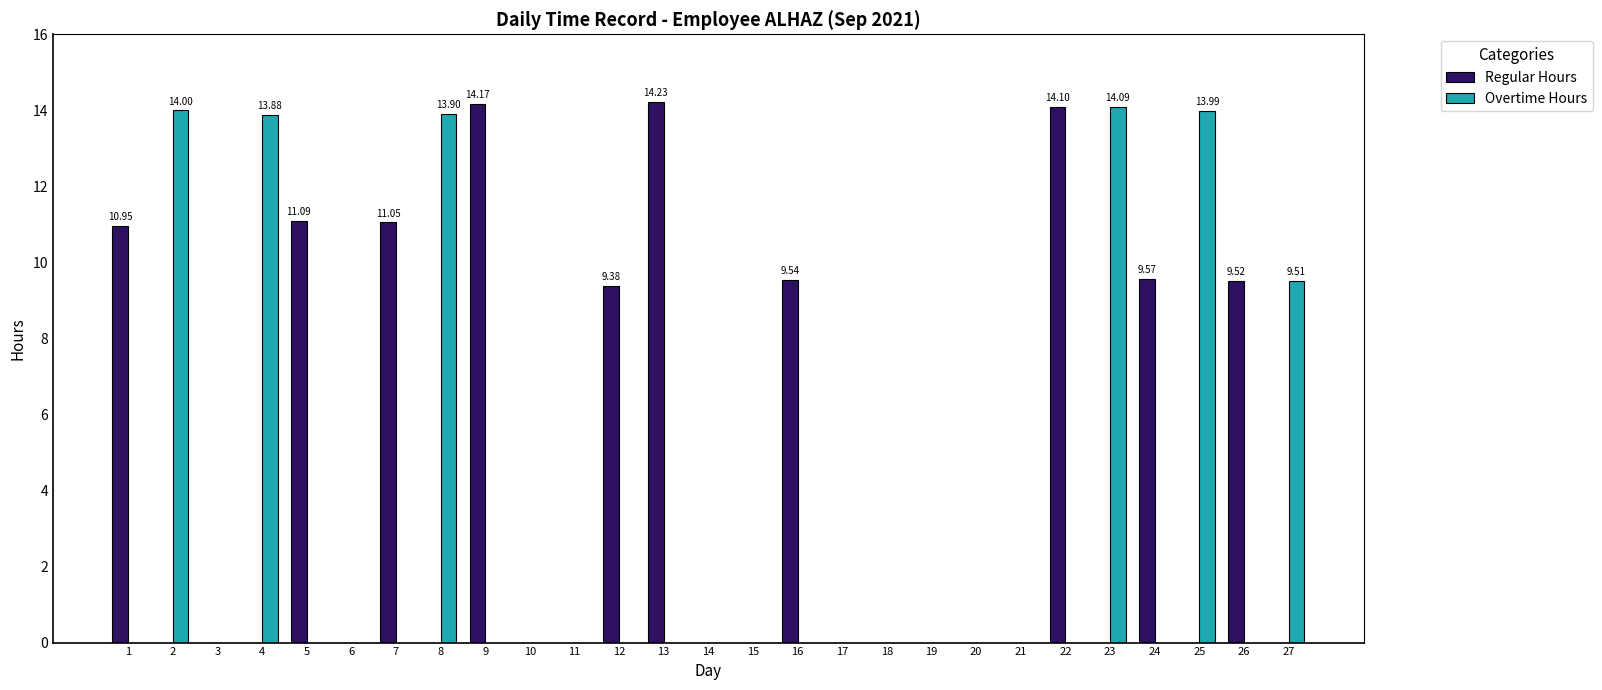

Which series has the largest total across all categories?

Regular Hours